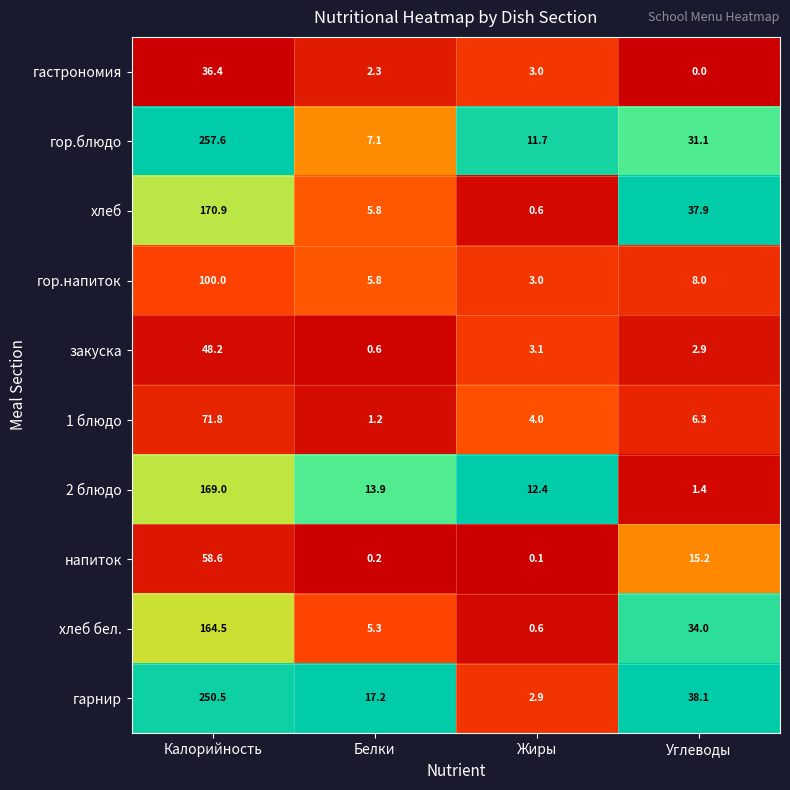

Rank the series at Калорийность from lowest to highest value.

гастрономия, закуска, напиток, 1 блюдо, гор.напиток, хлеб бел., 2 блюдо, хлеб, гарнир, гор.блюдо